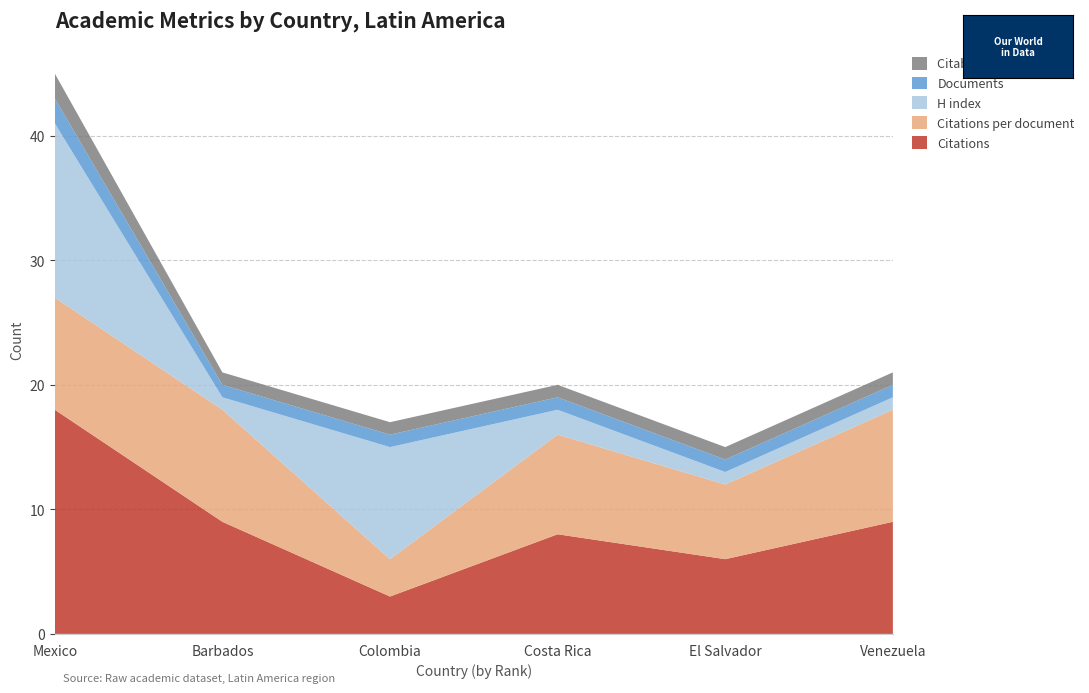

Reading left to right, transcribe all the data shown in this chart.

Citations: Mexico=18	Barbados=9	Colombia=3	Costa Rica=8	El Salvador=6	Venezuela=9
Citations per document: Mexico=9	Barbados=9	Colombia=3	Costa Rica=8	El Salvador=6	Venezuela=9
H index: Mexico=14	Barbados=1	Colombia=9	Costa Rica=2	El Salvador=1	Venezuela=1
Documents: Mexico=2	Barbados=1	Colombia=1	Costa Rica=1	El Salvador=1	Venezuela=1
Citable documents: Mexico=2	Barbados=1	Colombia=1	Costa Rica=1	El Salvador=1	Venezuela=1